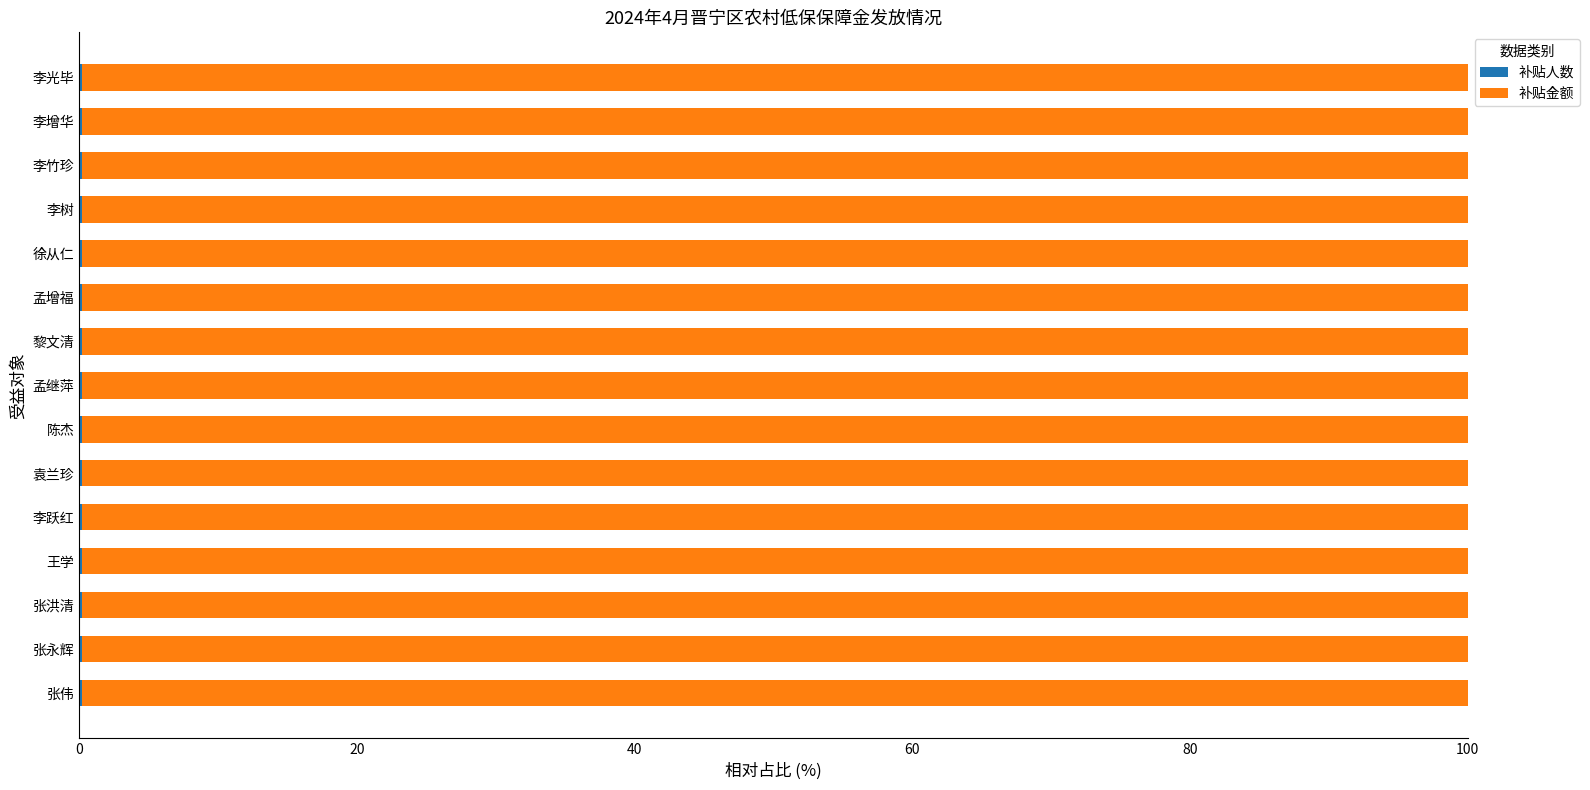

How many categories are shown in the chart?

15